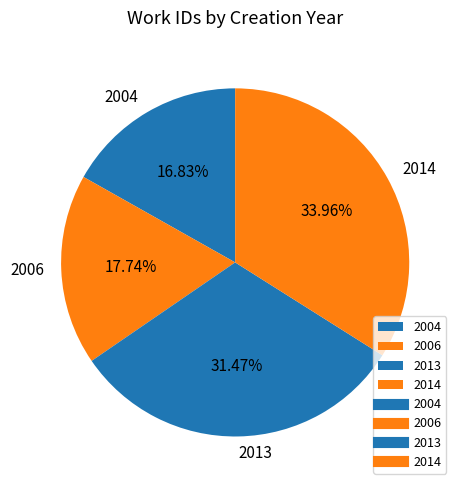

Does 2014 account for over 50% of the chart?

No